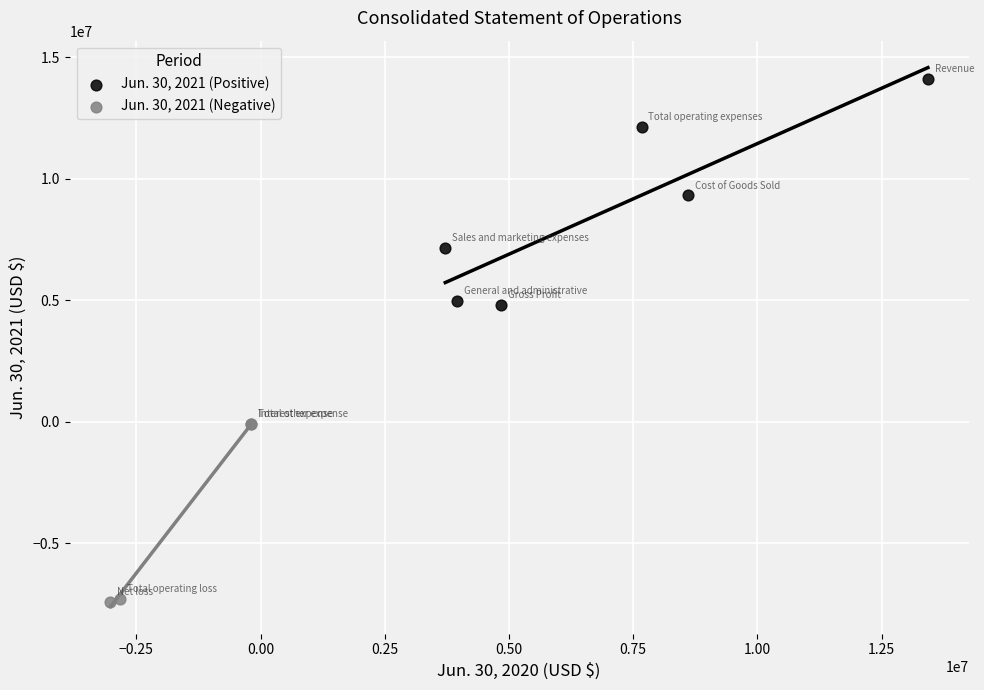

Which series reaches the minimum Y coordinate?

Jun. 30, 2021 (Negative)